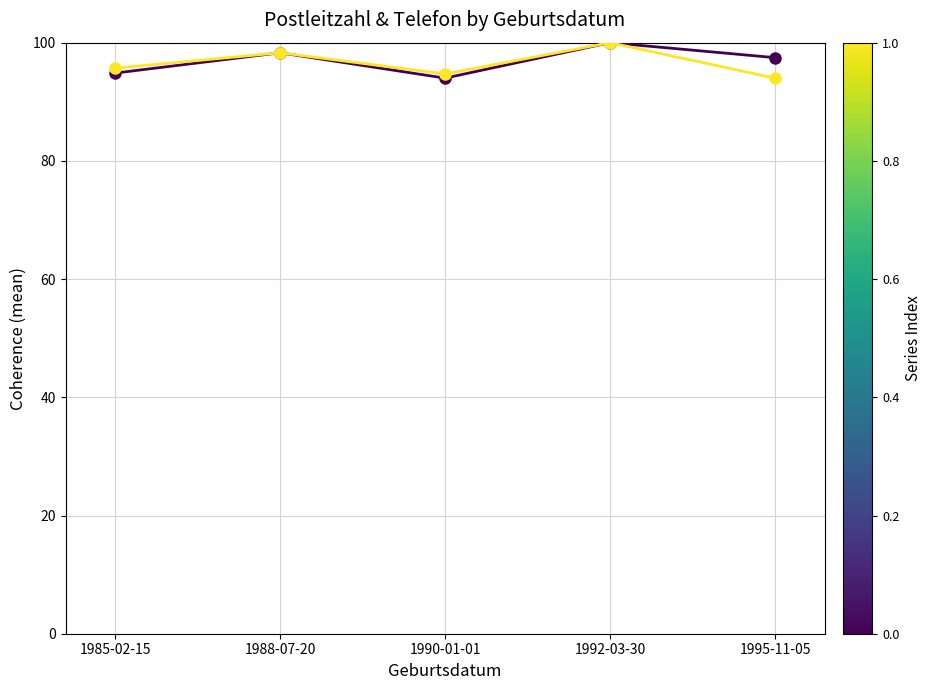

What is the minimum value shown in the chart?

94.0